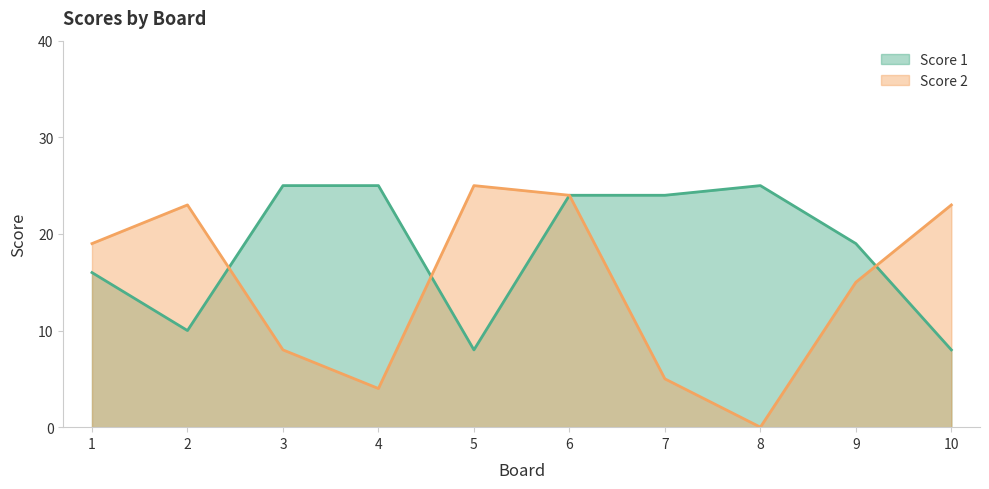

What is the difference between the maximum and minimum values in the Score 2 series?

25